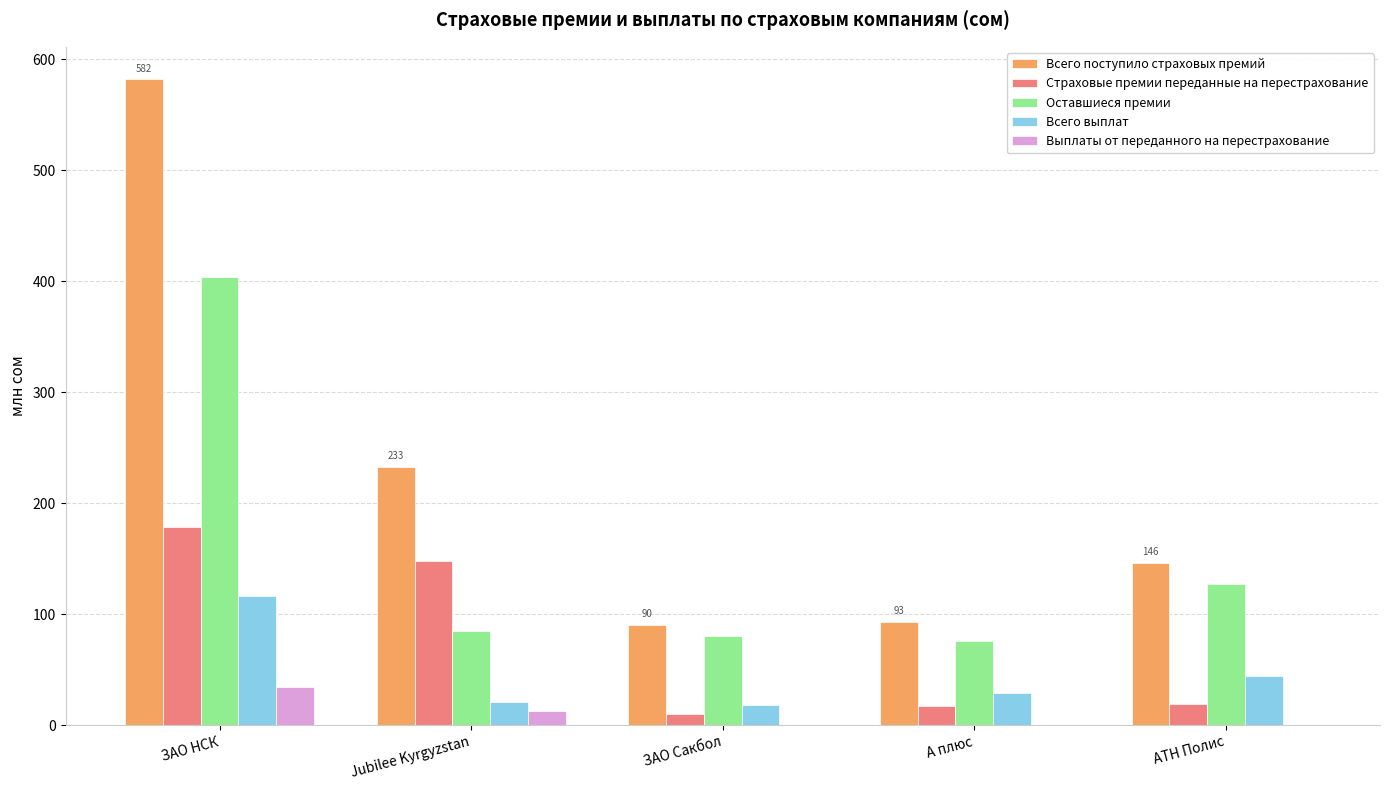

What is the approximate value of Страховые премии переданные на перестрахование at ЗАО Сакбол?

10.0